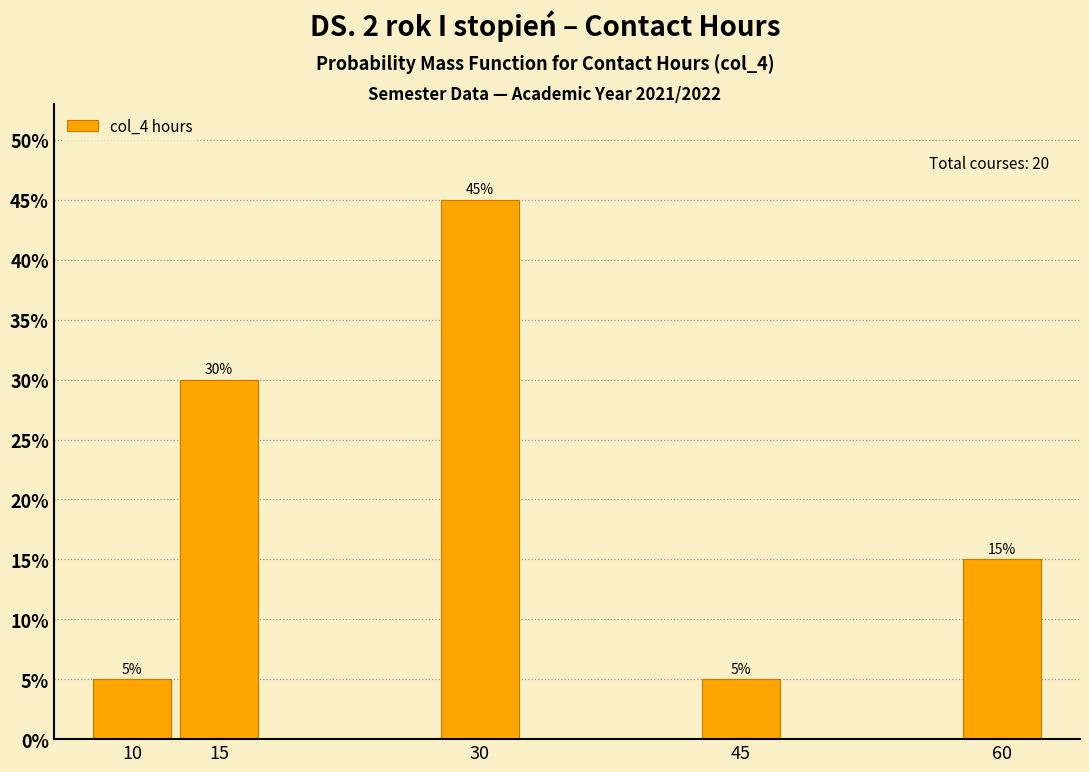

Reading left to right, extract all data points from this chart.

10=5	15=30	30=45	45=5	60=15